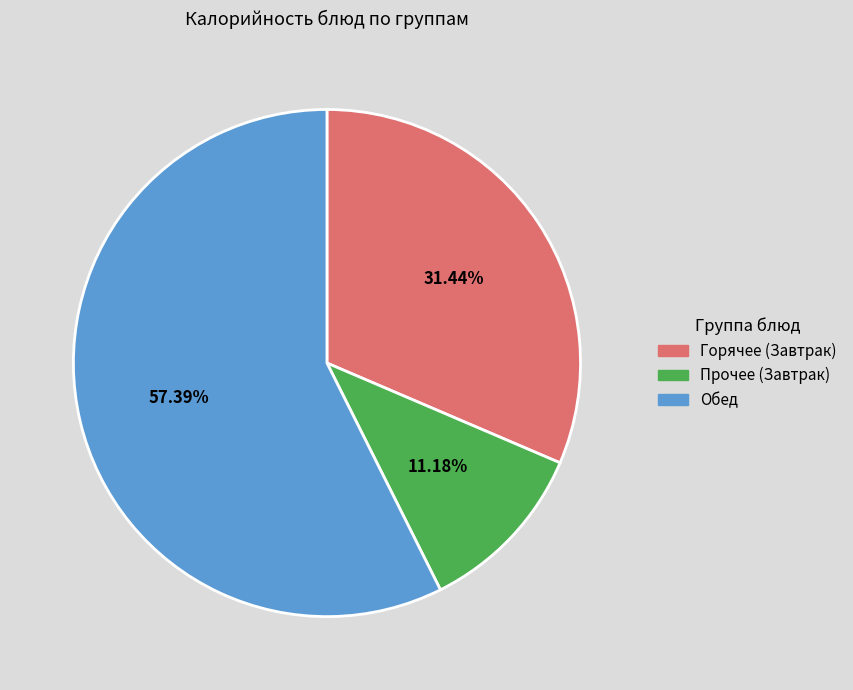

Do Прочее (Завтрак) and Горячее (Завтрак) together represent more than half of the pie?

No